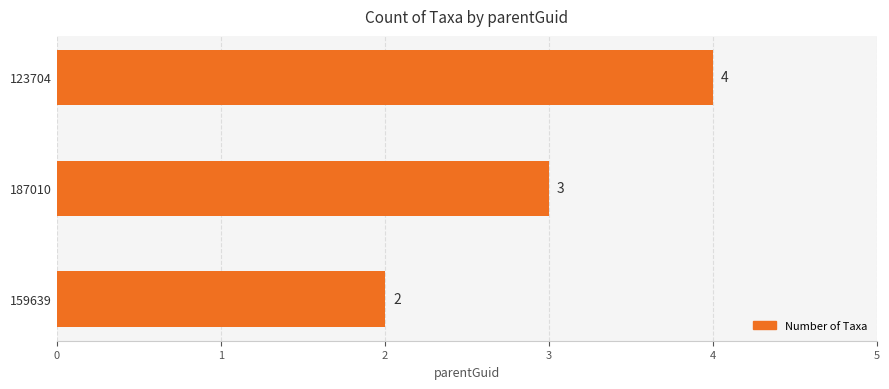

Rank the categories by value from highest to lowest.

123704, 187010, 159639